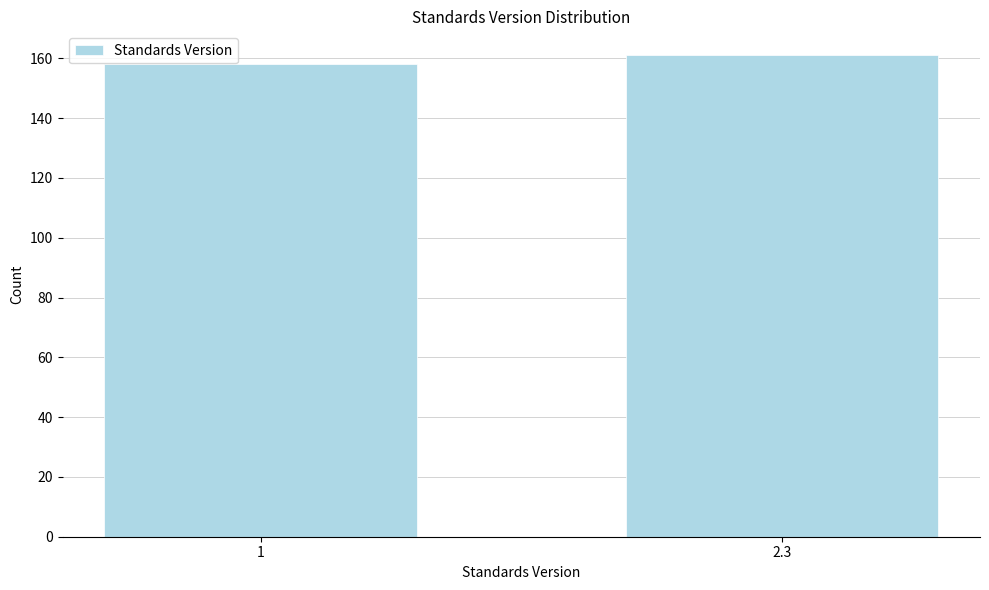

Reading left to right, list all the values displayed in this chart.

158	161